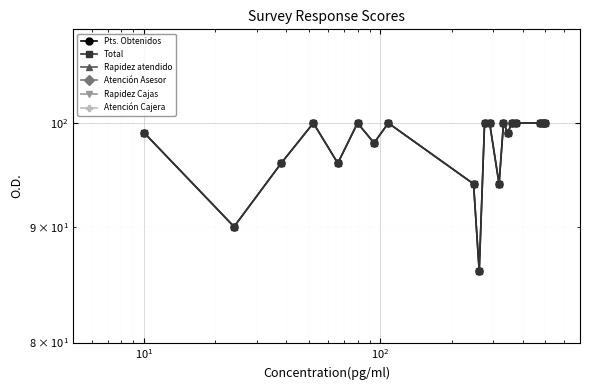

At how many categories does at least one series exceed 33?

20